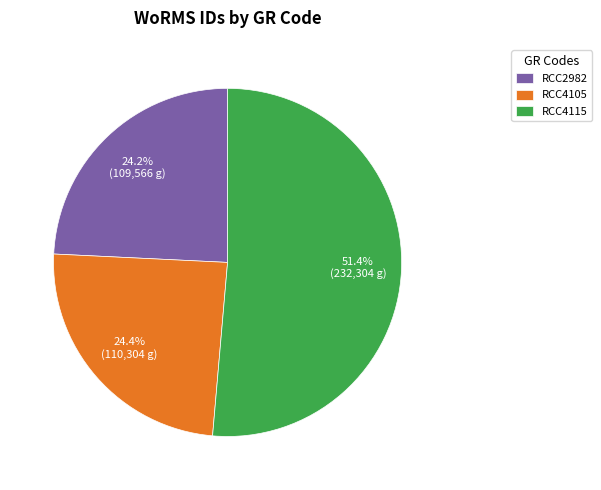

The RCC4105 slice represents 19% of the pie. True or false?

False